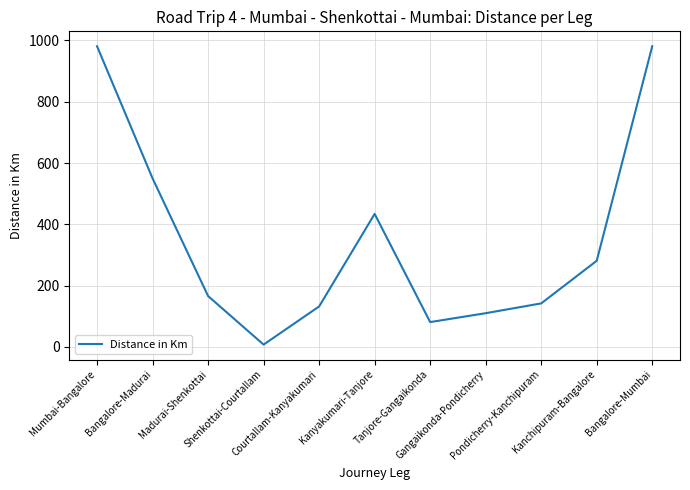

What is the difference between the maximum and minimum values?

973.5